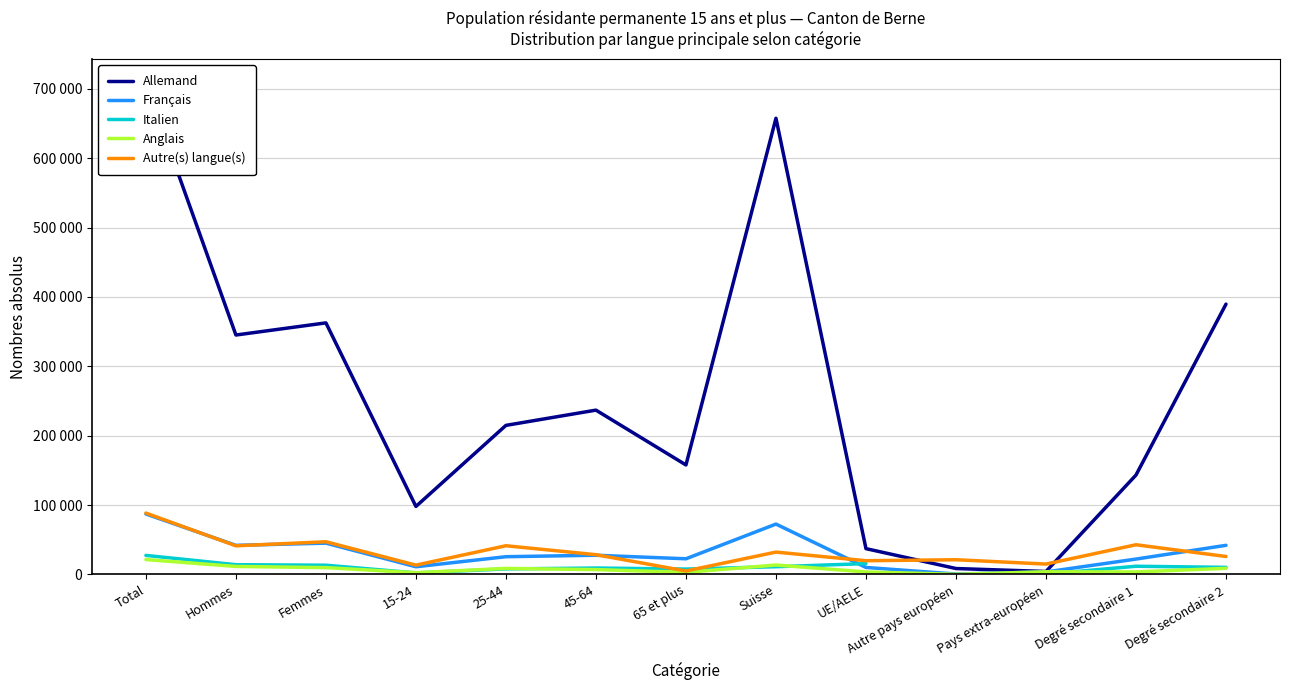

Between 15-24 and 25-44, which series saw the biggest shift?

Allemand